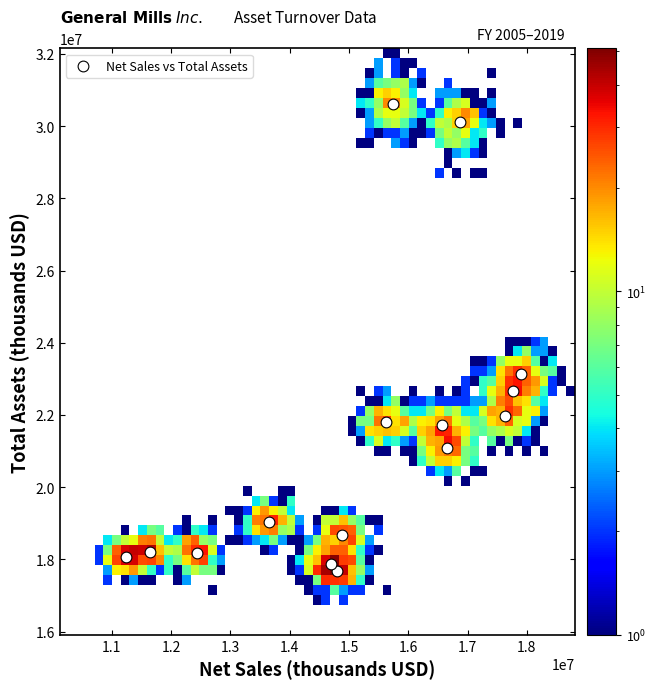

What is the range of Y values (max minus min)?

12945100